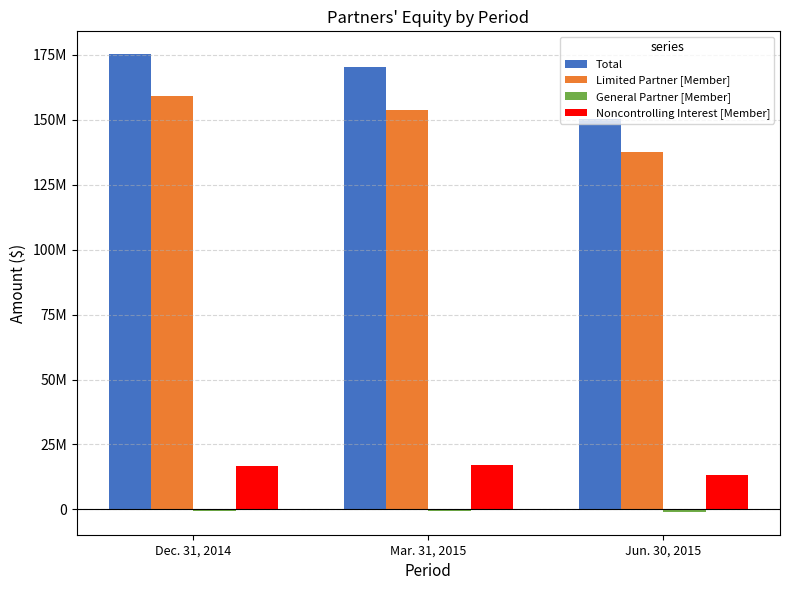

Are the bars grouped side by side (vs. stacked)?

Yes